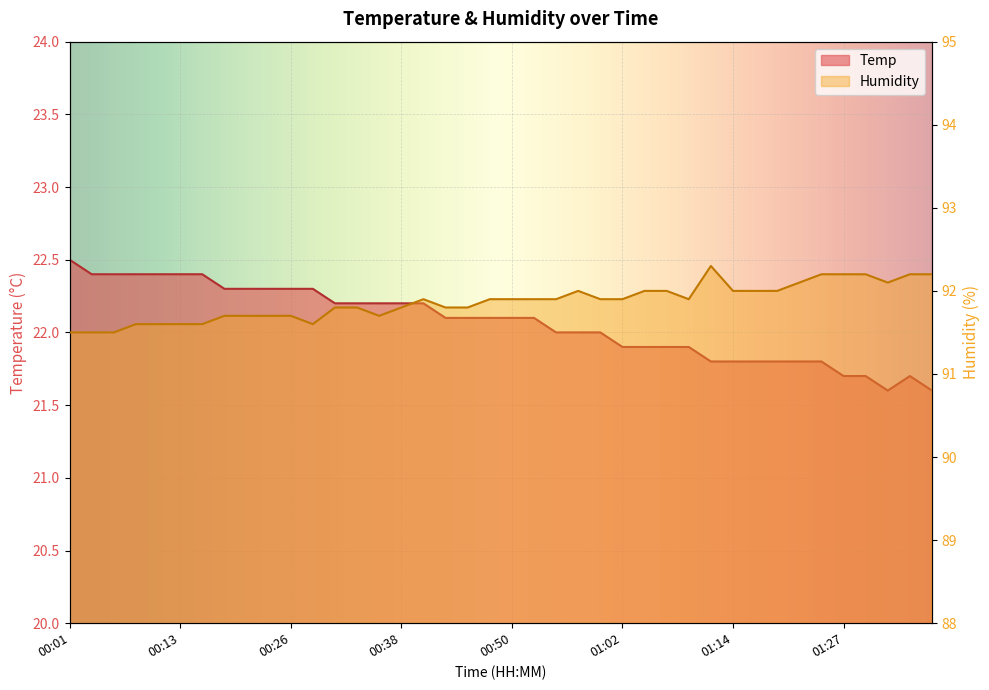

What is the difference between the highest and lowest values at 00:26?

69.4